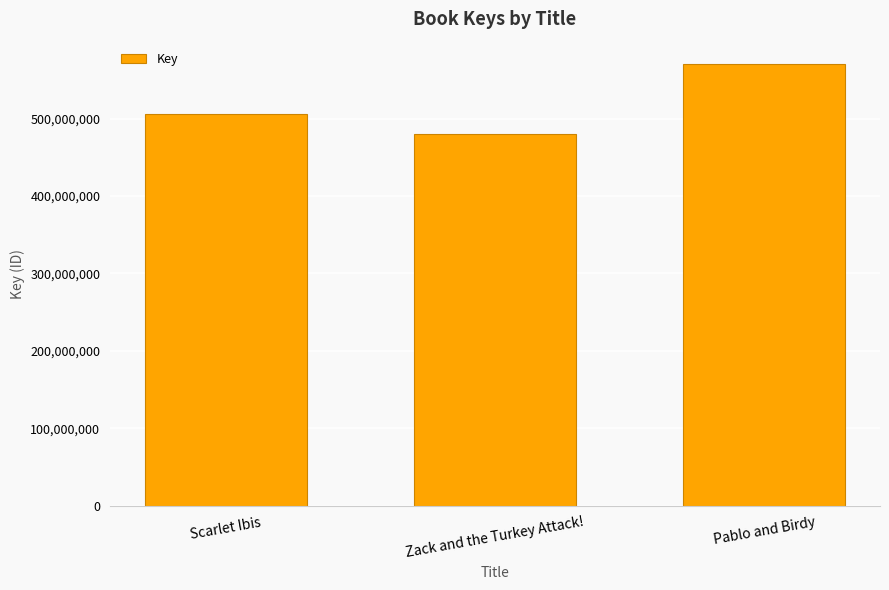

Read the value at Zack and the Turkey Attack!, to the nearest 10.

480298100